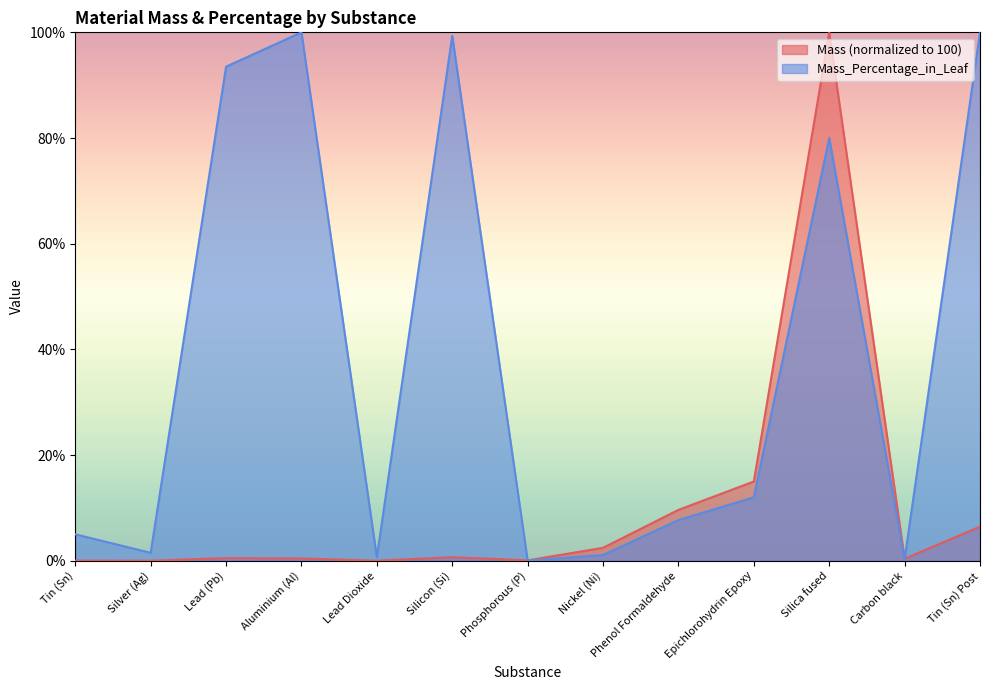

At how many categories does at least one series exceed 65?

5